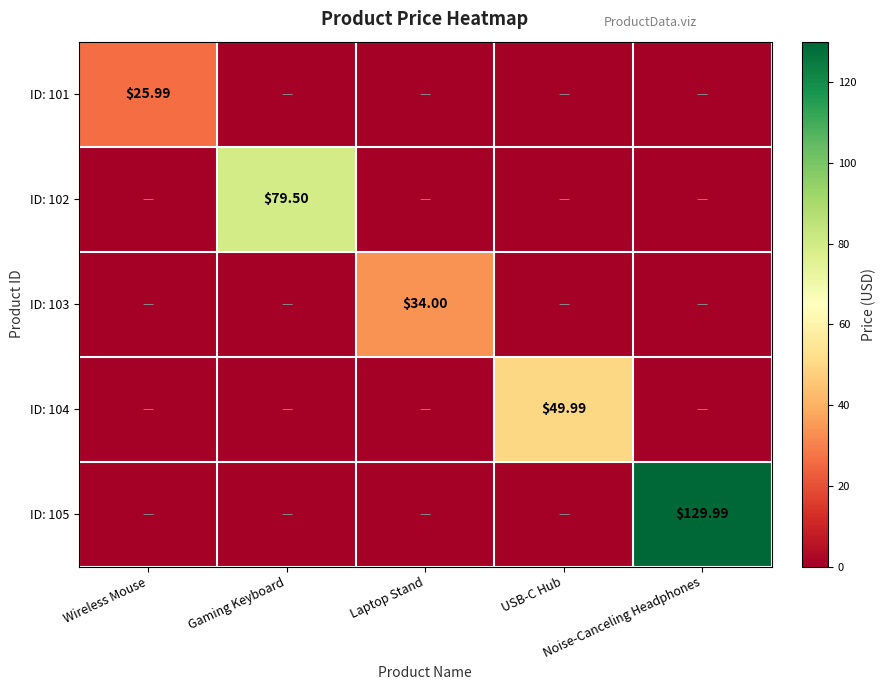

At which label is ID: 101 closest to 12?

Gaming Keyboard